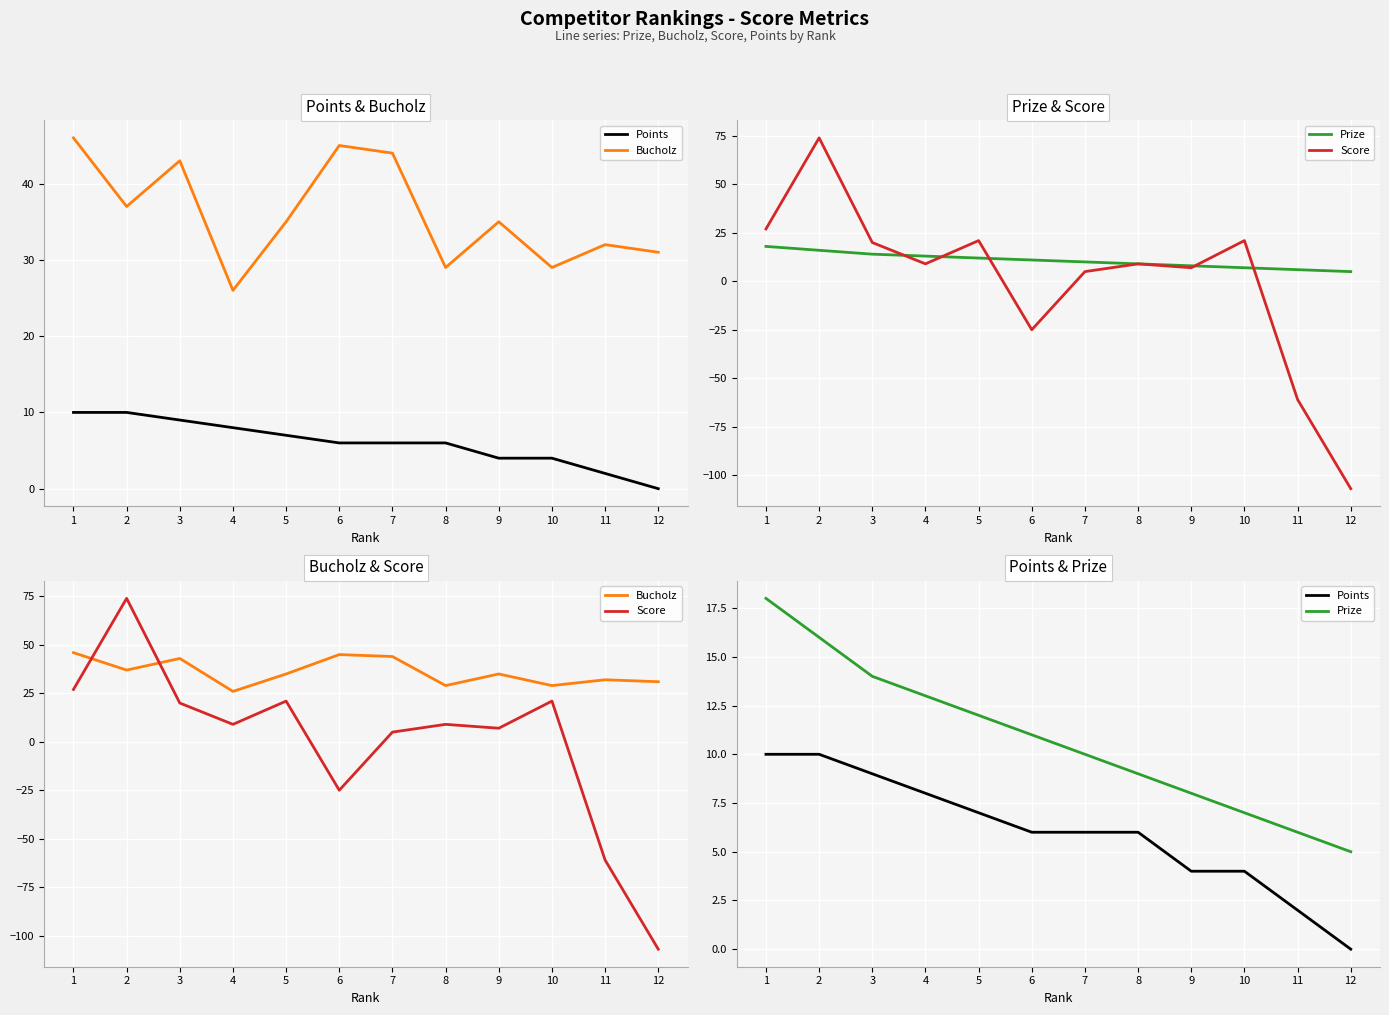

How many lines are shown in the chart?

4